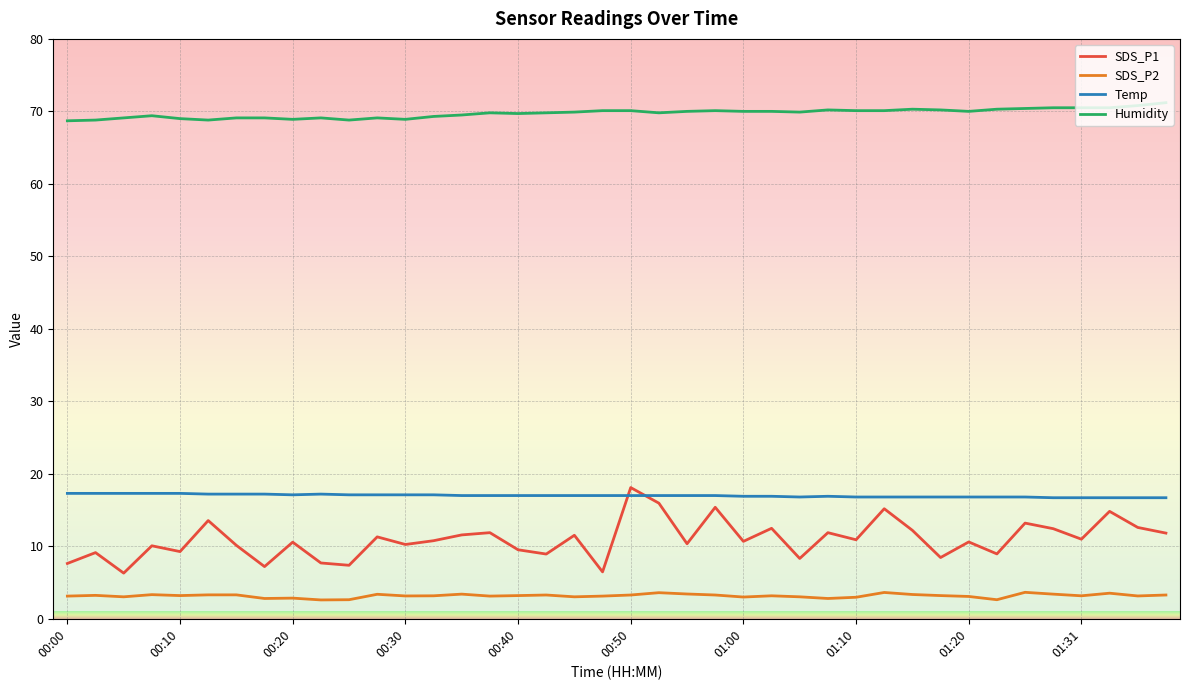

Which series has the largest total across all categories?

Humidity